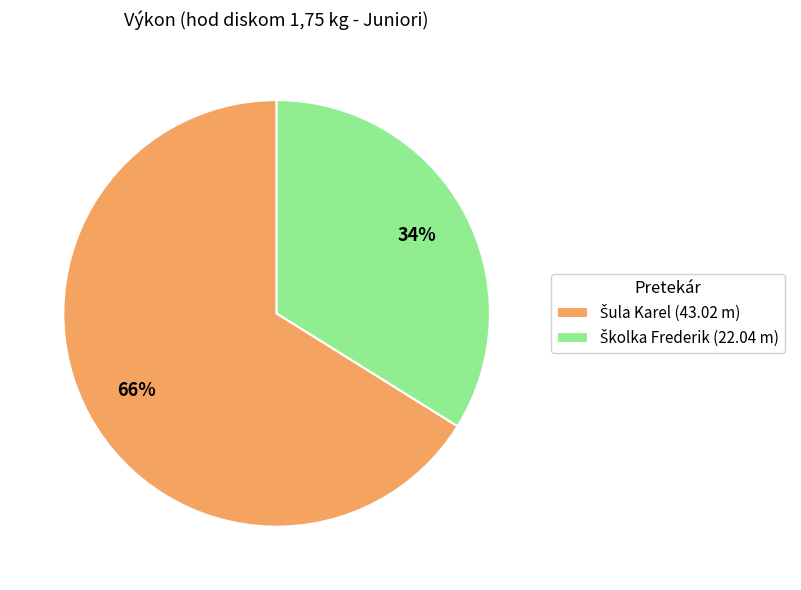

To the nearest percent, what is the difference between the largest and smallest slice percentages?

32%